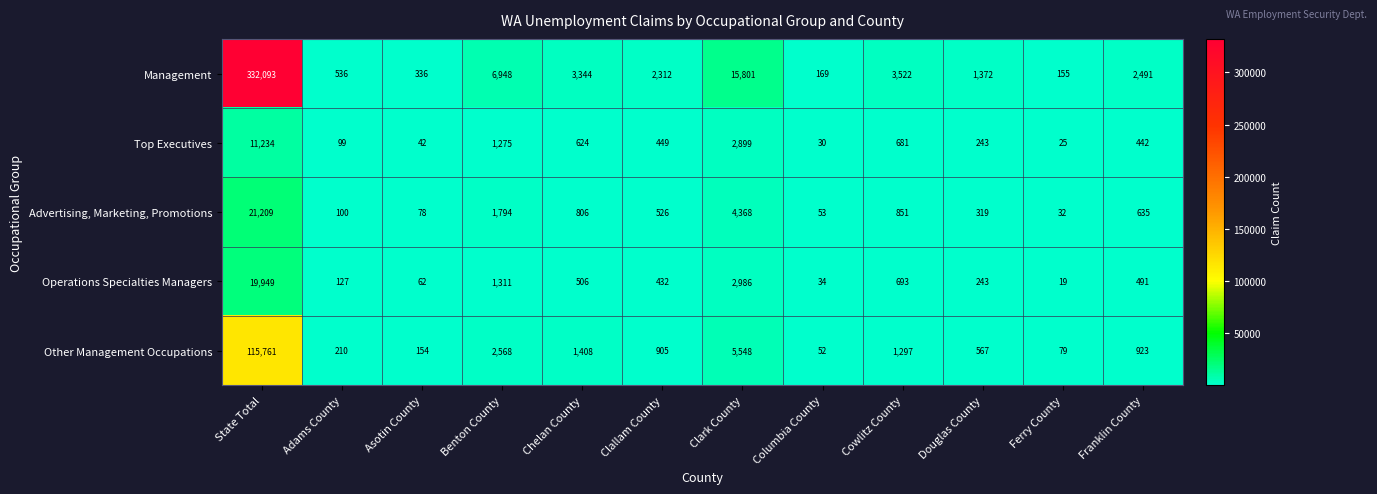

What is the difference between the maximum and minimum values in the Other Management Occupations series?

115709